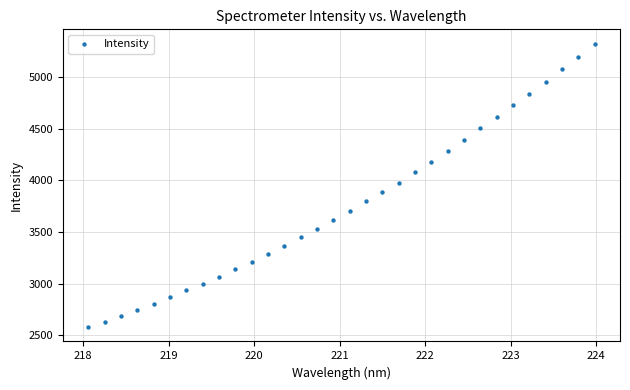

What is the range of X values (max minus min)?

5.9